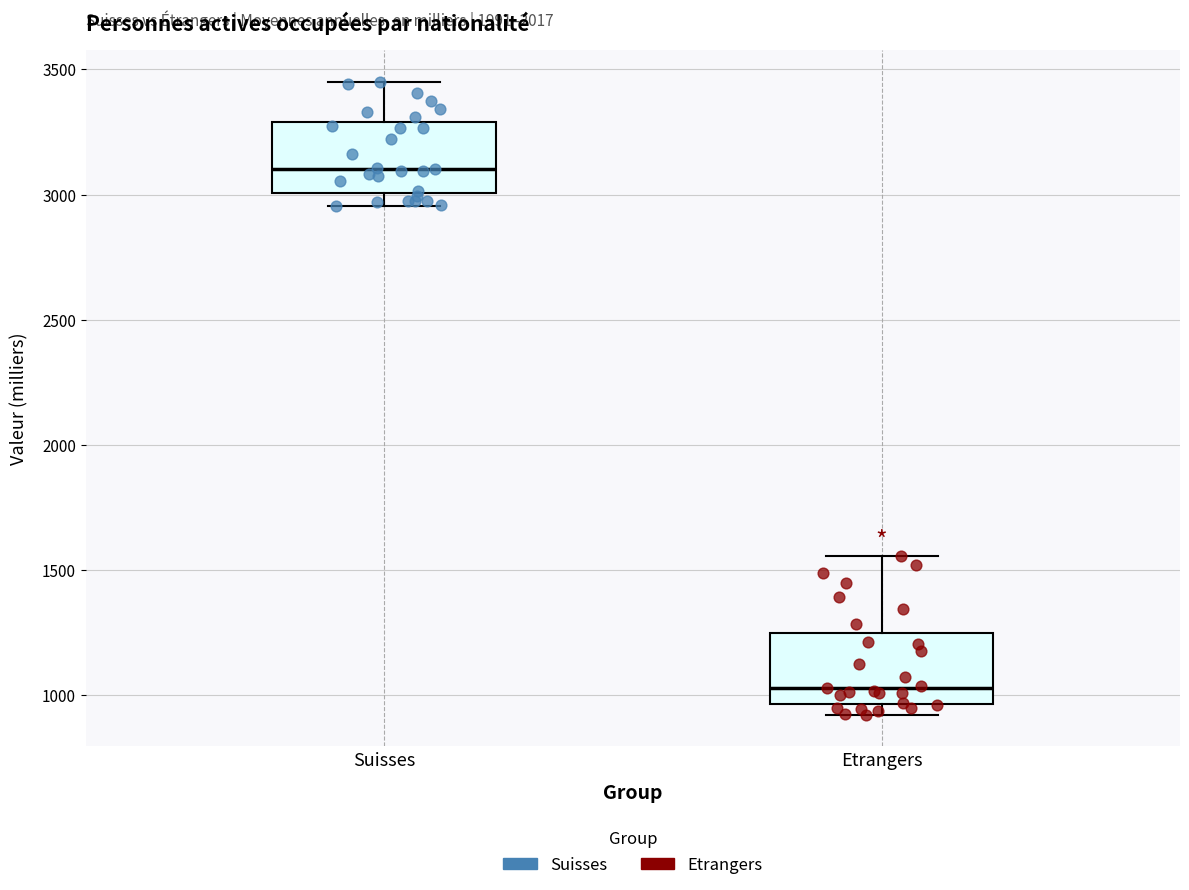

Reading left to right, read every box against the y-axis: the position of its median line, the range the box covers, and the ends of its whiskers. The values are not printed on the chart, so give them approximately, as read against the axis.

Suisses: median 3100, box 3000 to 3300, whiskers 2950 to 3450
Etrangers: median 1050, box 950 to 1250, whiskers 900 to 1550